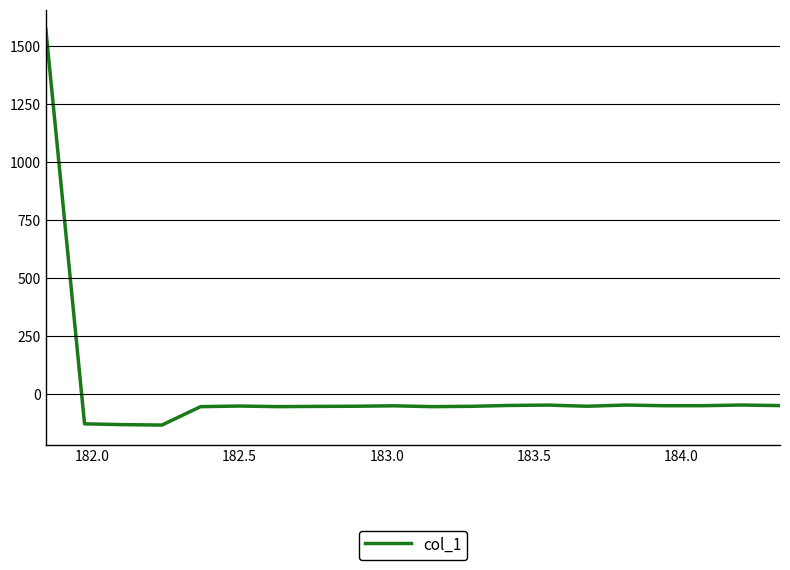

What is the difference between the maximum and minimum values?

1705.7